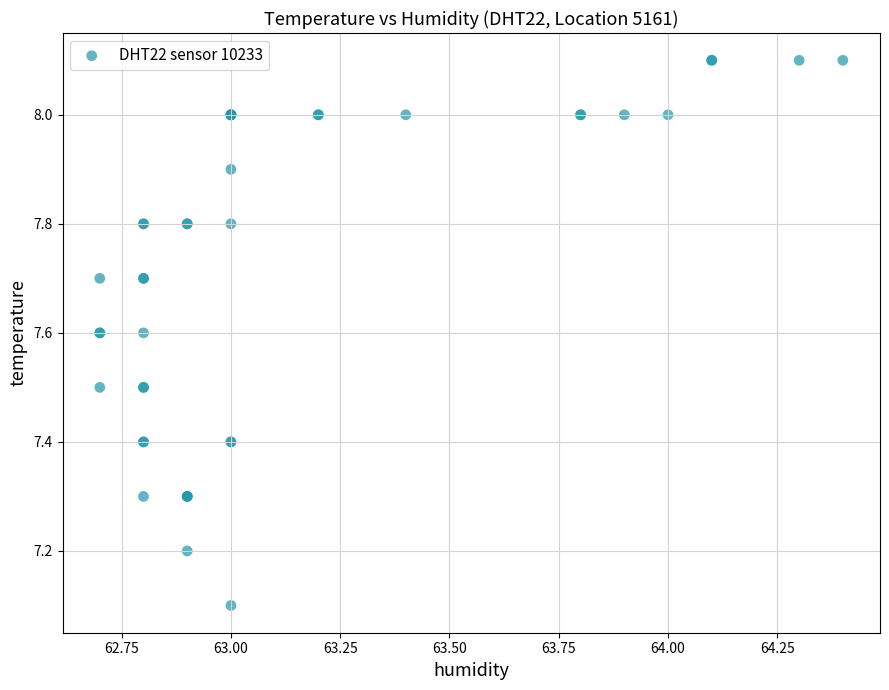

What Y value in the scatter plot is closest to 7?

7.1